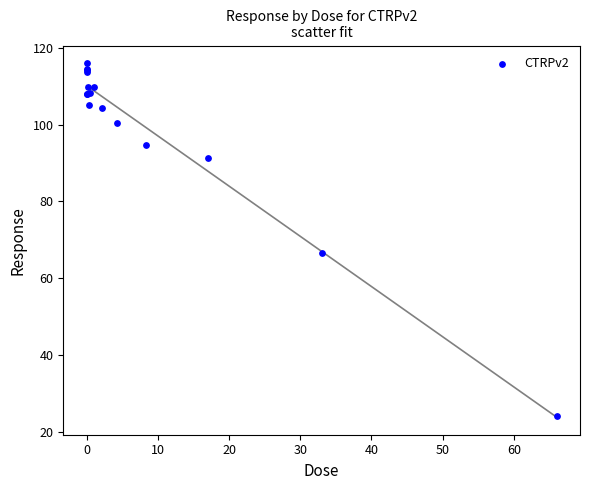

What Y value in the scatter plot is closest to 70?

66.7